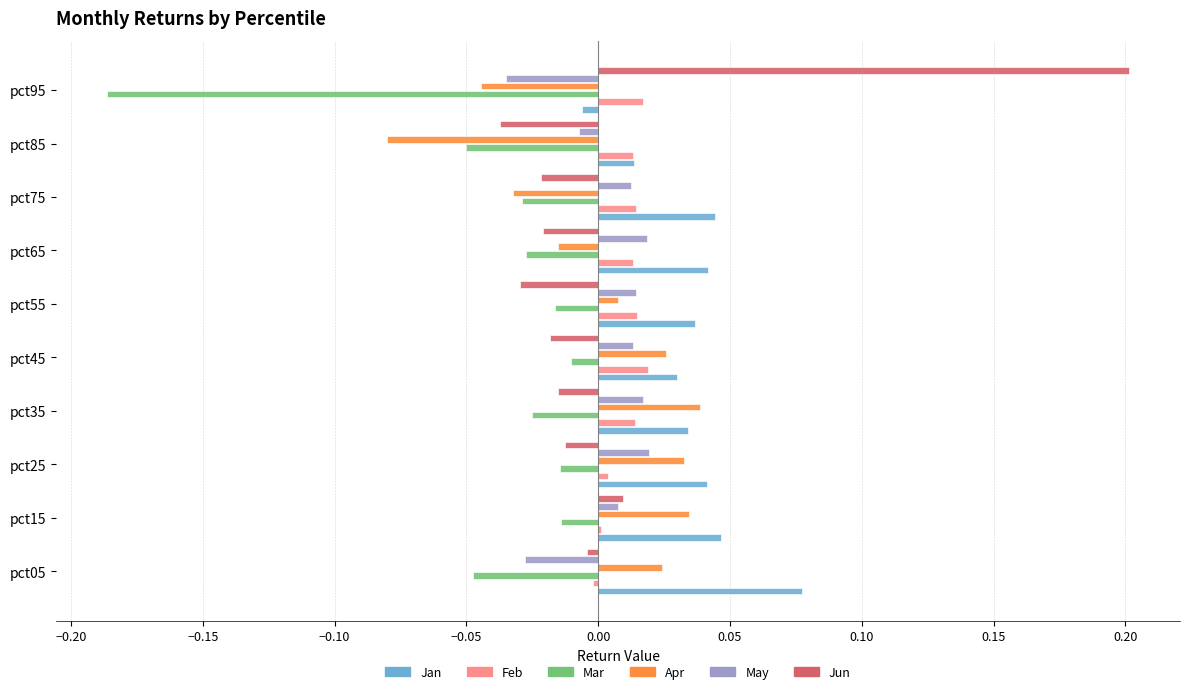

How many positive values does the Apr series have?

6